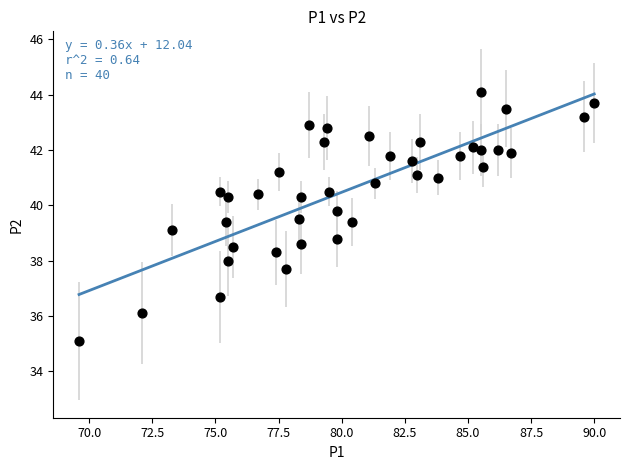

What is the range of Y values (max minus min)?

9.0